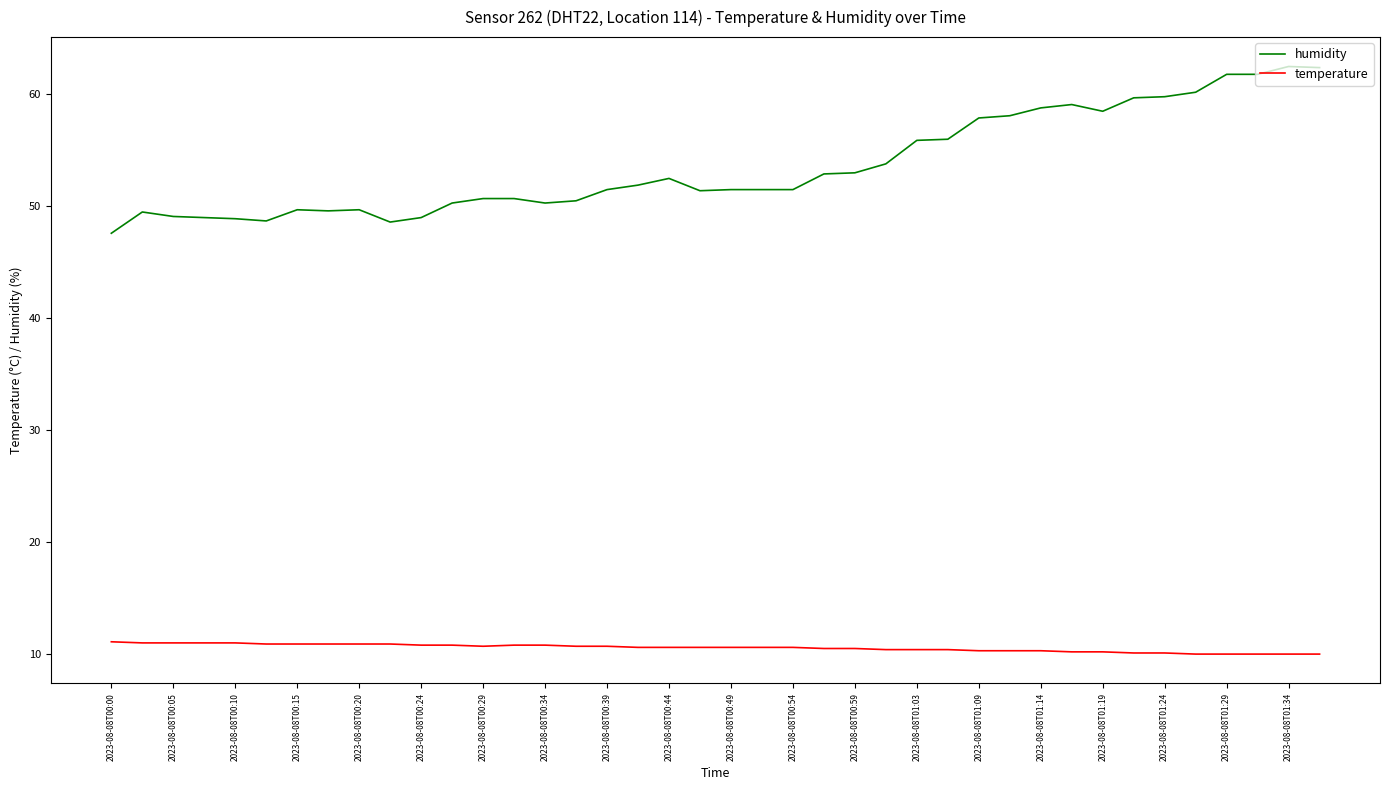

What is the lowest value of the humidity series?

47.6